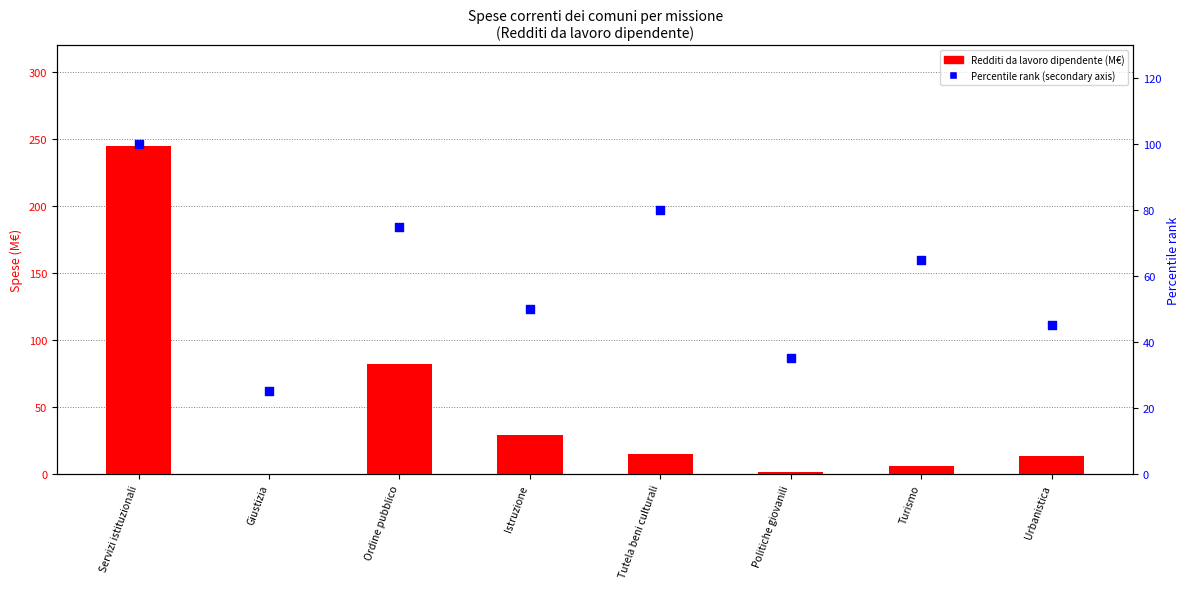

Which series has the widest spread of Y values?

Redditi da lavoro (M€)